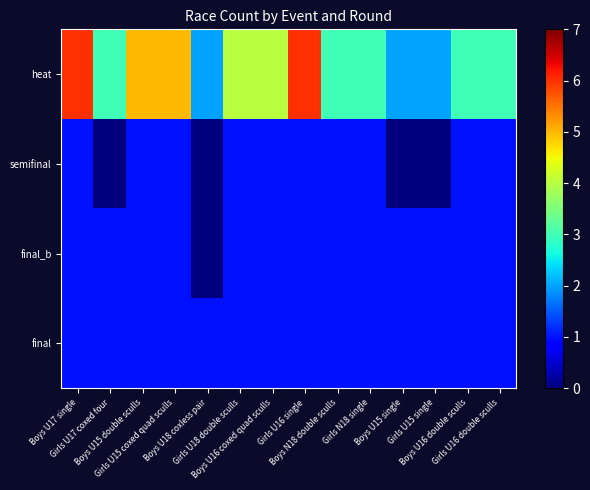

Reading right to left, what are all the values shown in this chart?

heat: Girls U16 double sculls=3	Boys U16 double sculls=3	Girls U15 single=2	Boys U15 single=2	Girls N18 single=3	Boys N18 double sculls=3	Girls U16 single=6	Boys U16 coxed quad sculls=4	Girls U18 double sculls=4	Boys U18 coxless pair=2	Girls U15 coxed quad sculls=5	Boys U15 double sculls=5	Girls U17 coxed four=3	Boys U17 single=6
semifinal: Girls U16 double sculls=1	Boys U16 double sculls=1	Girls U15 single=0	Boys U15 single=0	Girls N18 single=1	Boys N18 double sculls=1	Girls U16 single=1	Boys U16 coxed quad sculls=1	Girls U18 double sculls=1	Boys U18 coxless pair=0	Girls U15 coxed quad sculls=1	Boys U15 double sculls=1	Girls U17 coxed four=0	Boys U17 single=1
final_b: Girls U16 double sculls=1	Boys U16 double sculls=1	Girls U15 single=1	Boys U15 single=1	Girls N18 single=1	Boys N18 double sculls=1	Girls U16 single=1	Boys U16 coxed quad sculls=1	Girls U18 double sculls=1	Boys U18 coxless pair=0	Girls U15 coxed quad sculls=1	Boys U15 double sculls=1	Girls U17 coxed four=1	Boys U17 single=1
final: Girls U16 double sculls=1	Boys U16 double sculls=1	Girls U15 single=1	Boys U15 single=1	Girls N18 single=1	Boys N18 double sculls=1	Girls U16 single=1	Boys U16 coxed quad sculls=1	Girls U18 double sculls=1	Boys U18 coxless pair=1	Girls U15 coxed quad sculls=1	Boys U15 double sculls=1	Girls U17 coxed four=1	Boys U17 single=1